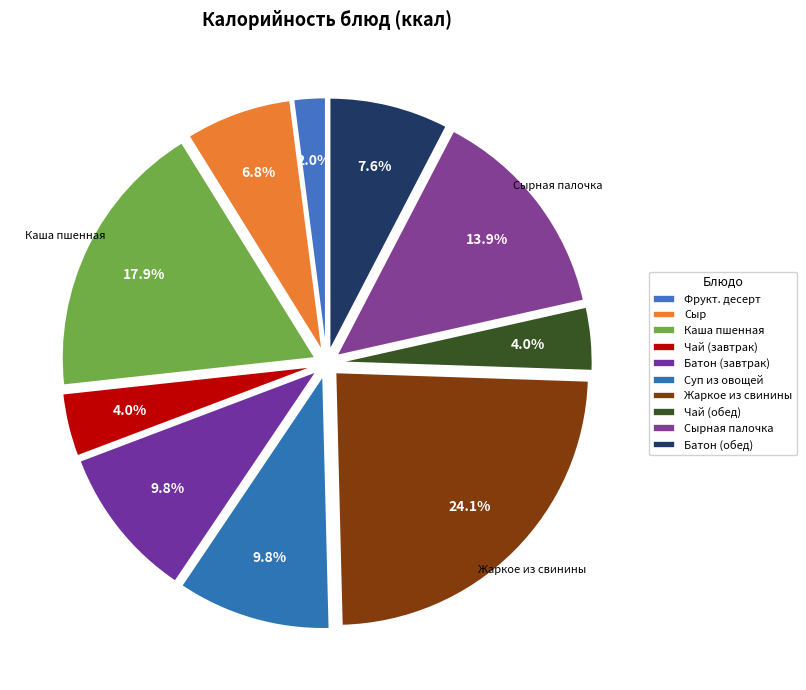

How many segments does this pie chart have?

10